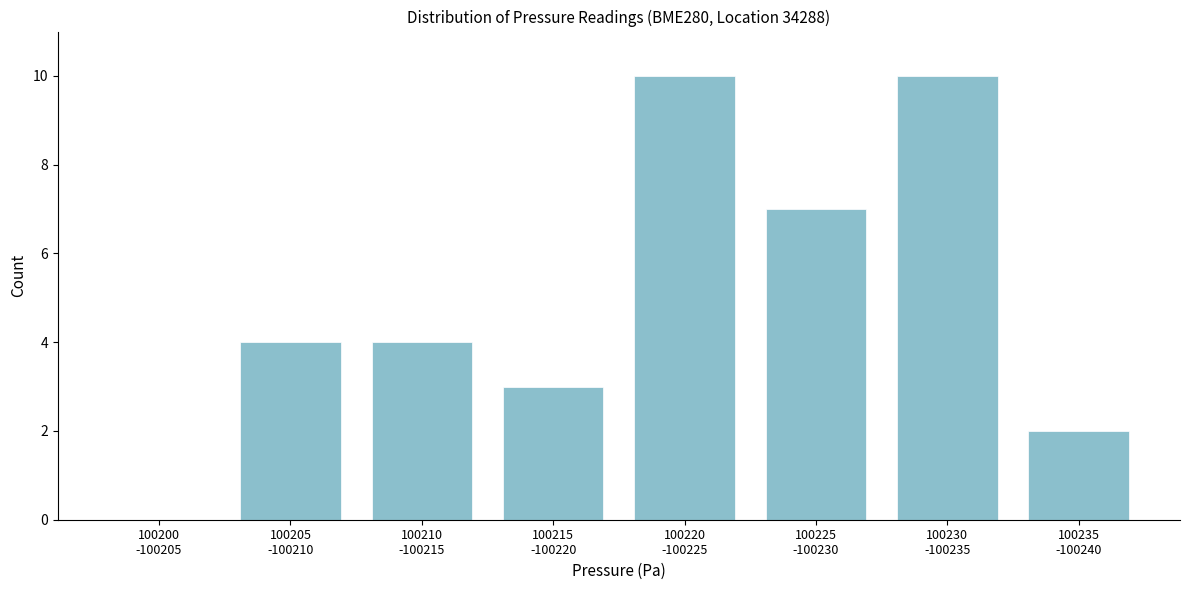

What is the maximum value shown in the chart?

10